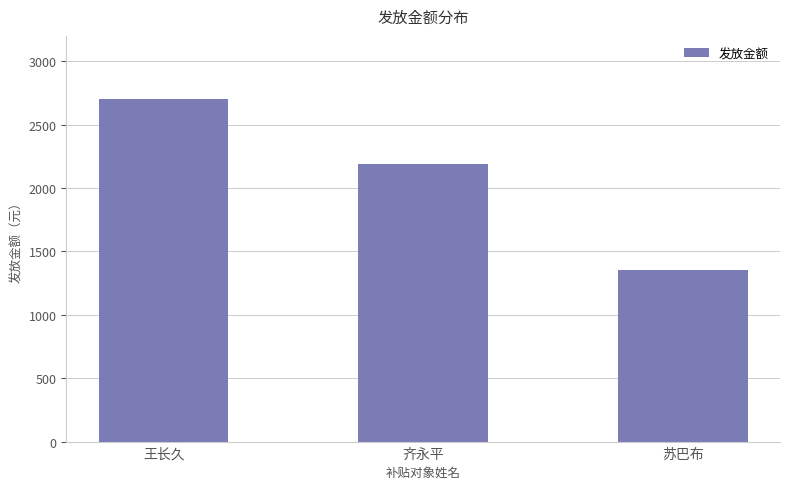

At which category does the chart reach its minimum across all series?

苏巴布